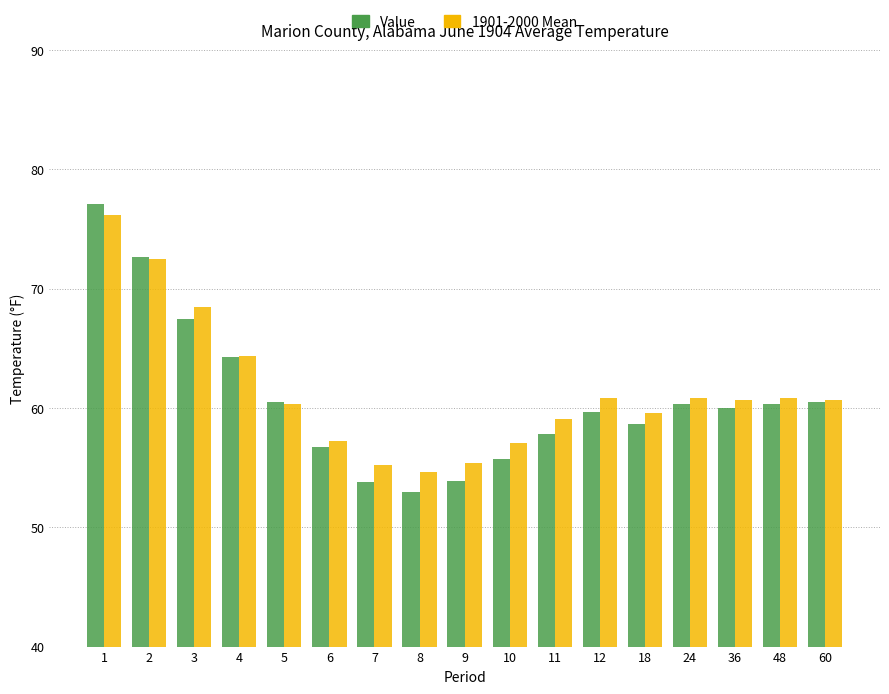

Read the Value value at 7.

53.8